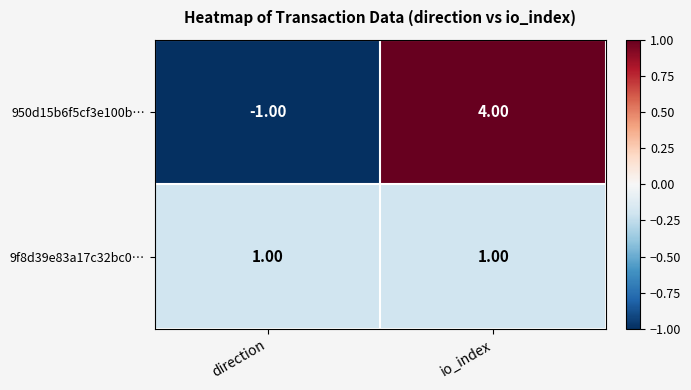

What is the difference between the 950d15b6f5cf3e100b… values at direction and io_index?

5